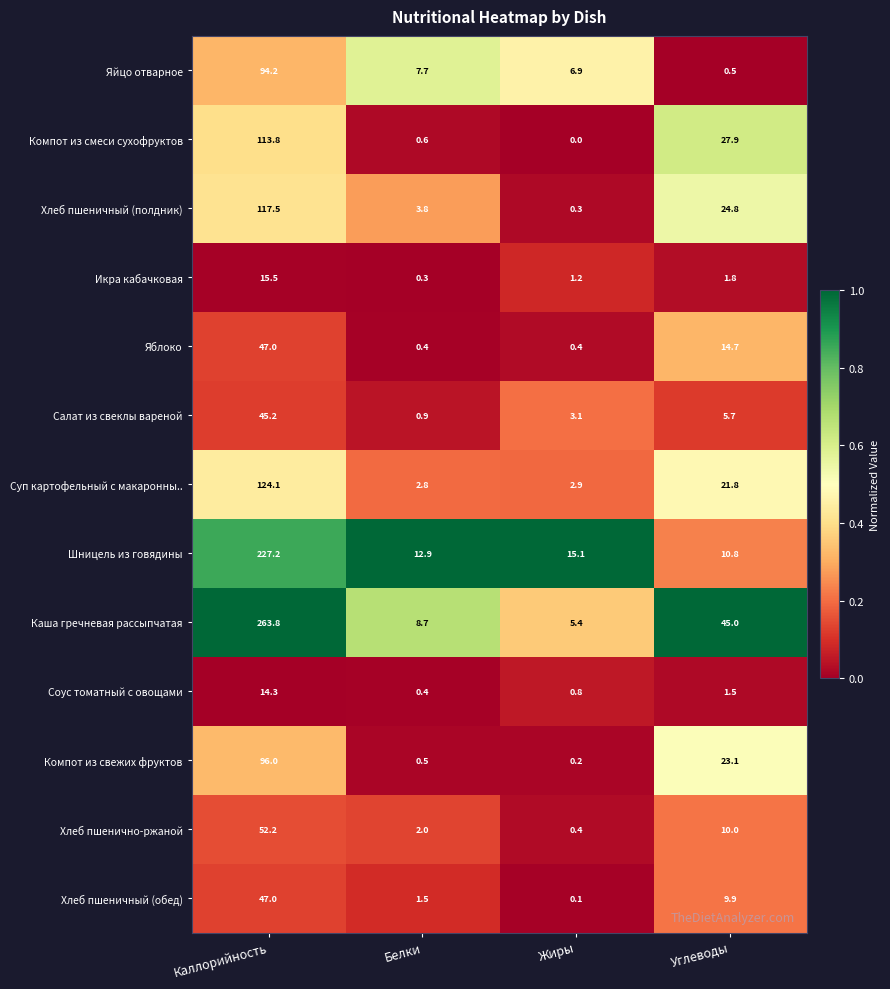

Which category has the highest value across all series?

Каллорийность